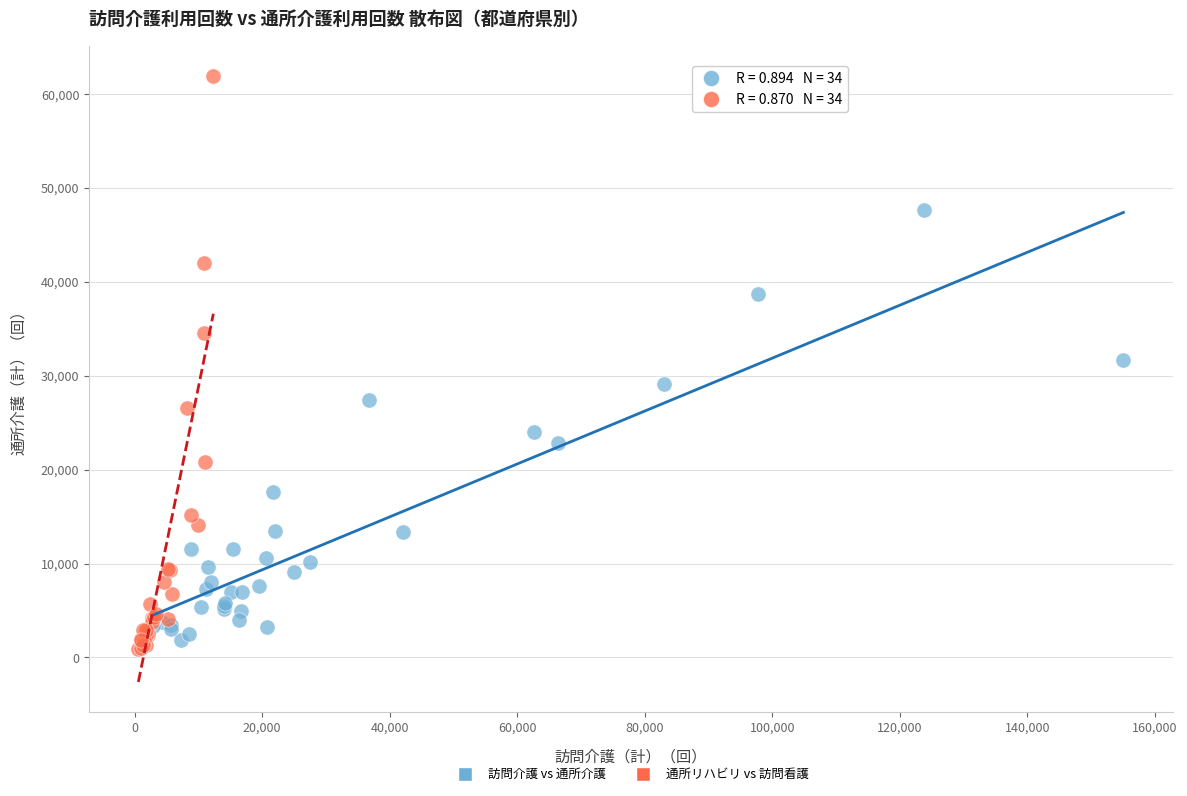

Which series has the largest Y range (max minus min)?

通所リハビリ vs 訪問看護